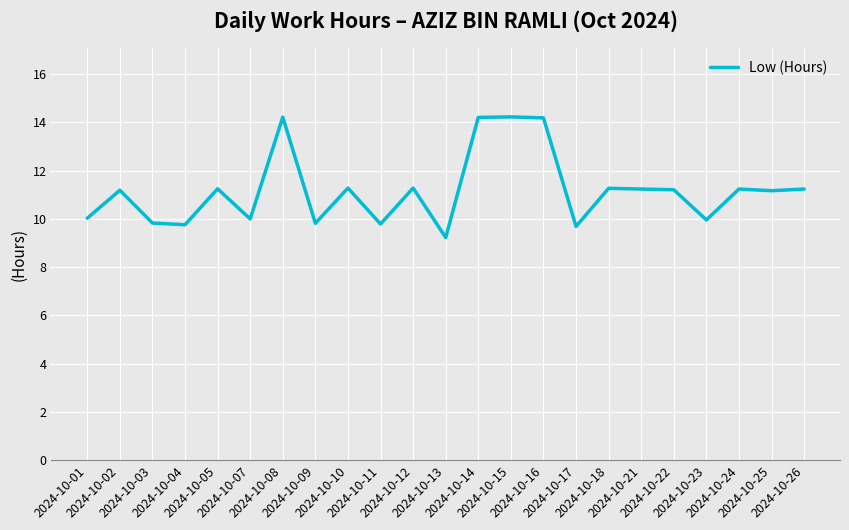

What is the smallest value displayed?

9.2